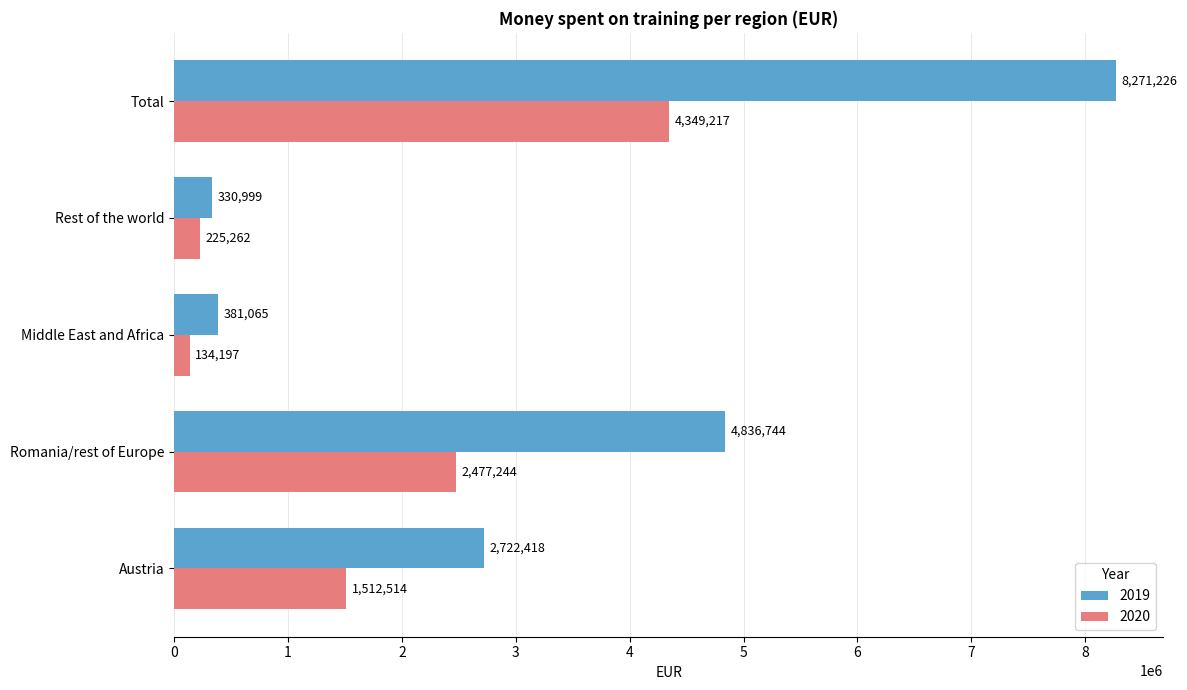

List the series in order of their overall mean, highest first.

2019, 2020